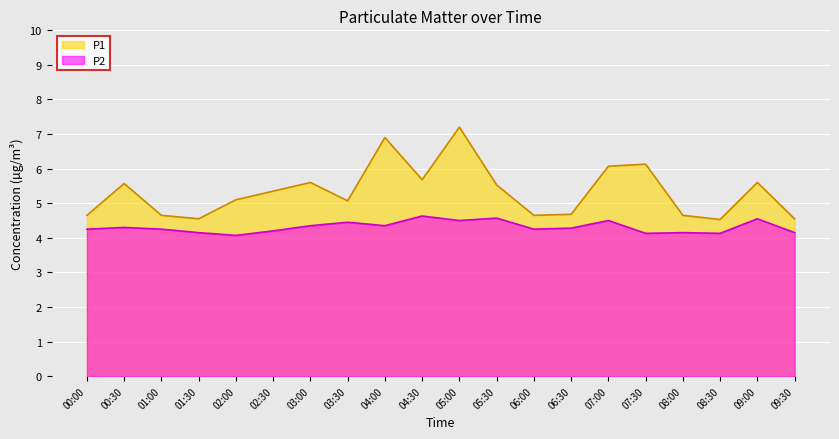

True or false: P2 and P1 cross at least once.

False